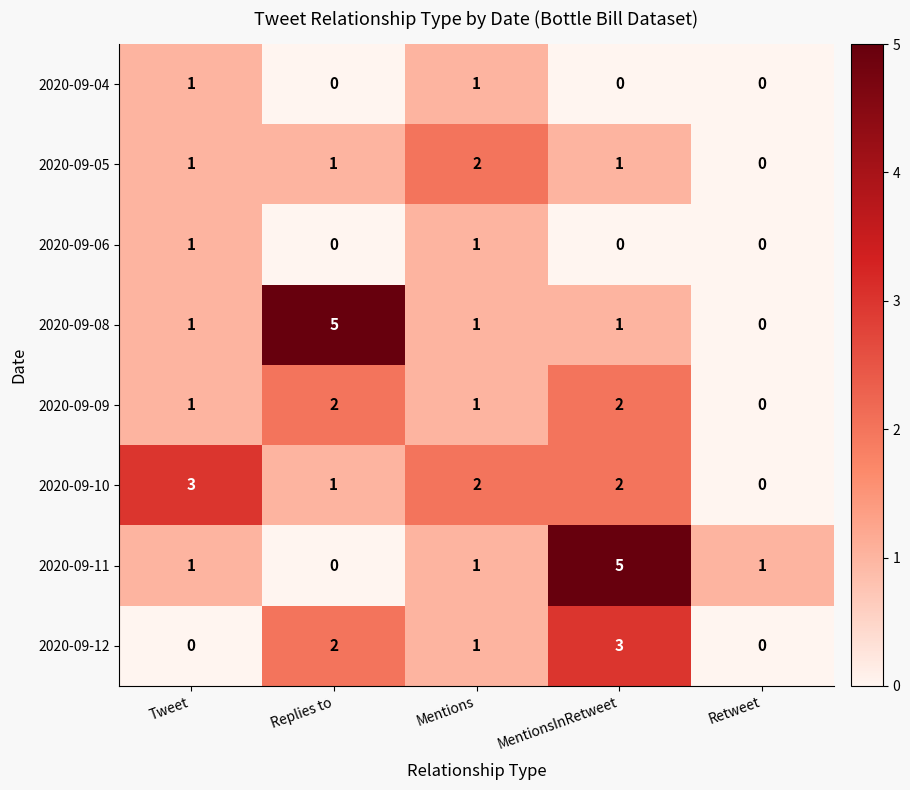

What is the difference between the highest and lowest values at MentionsInRetweet?

5